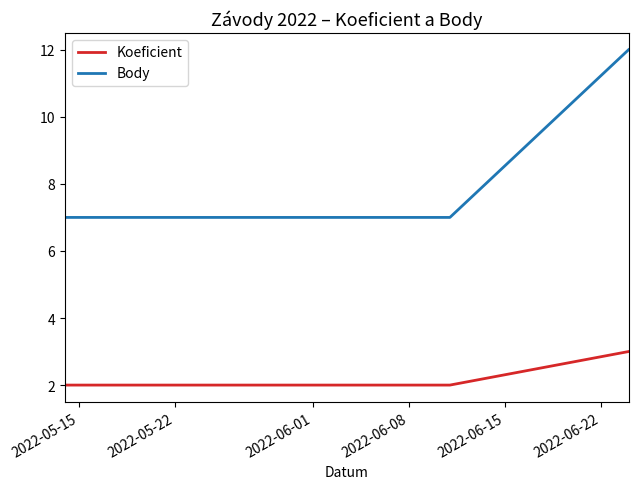

Which series has the widest spread of values?

Body